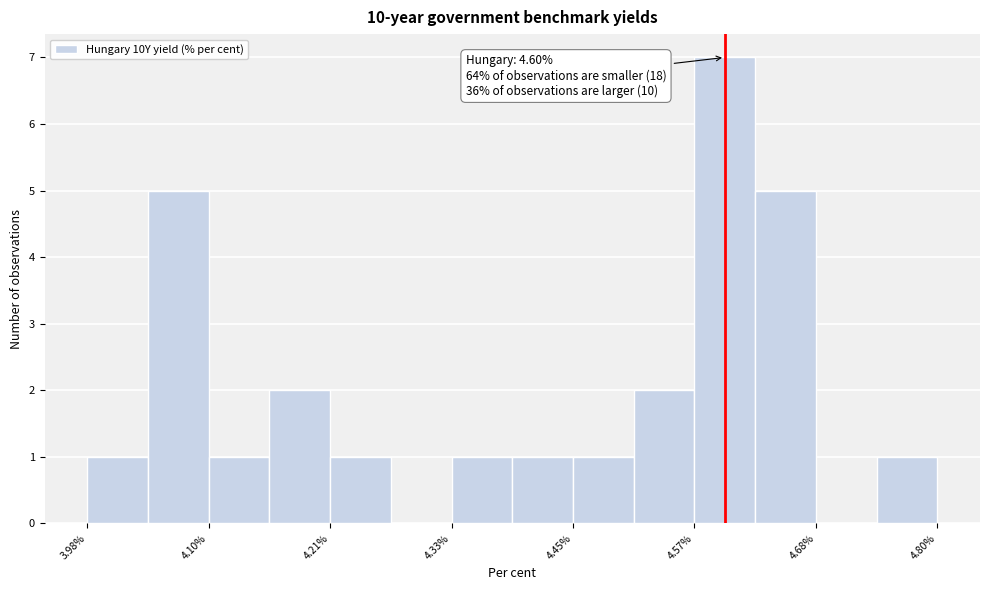

Read against the x-axis, roughly where is the centre of the tallest bar?

4.60